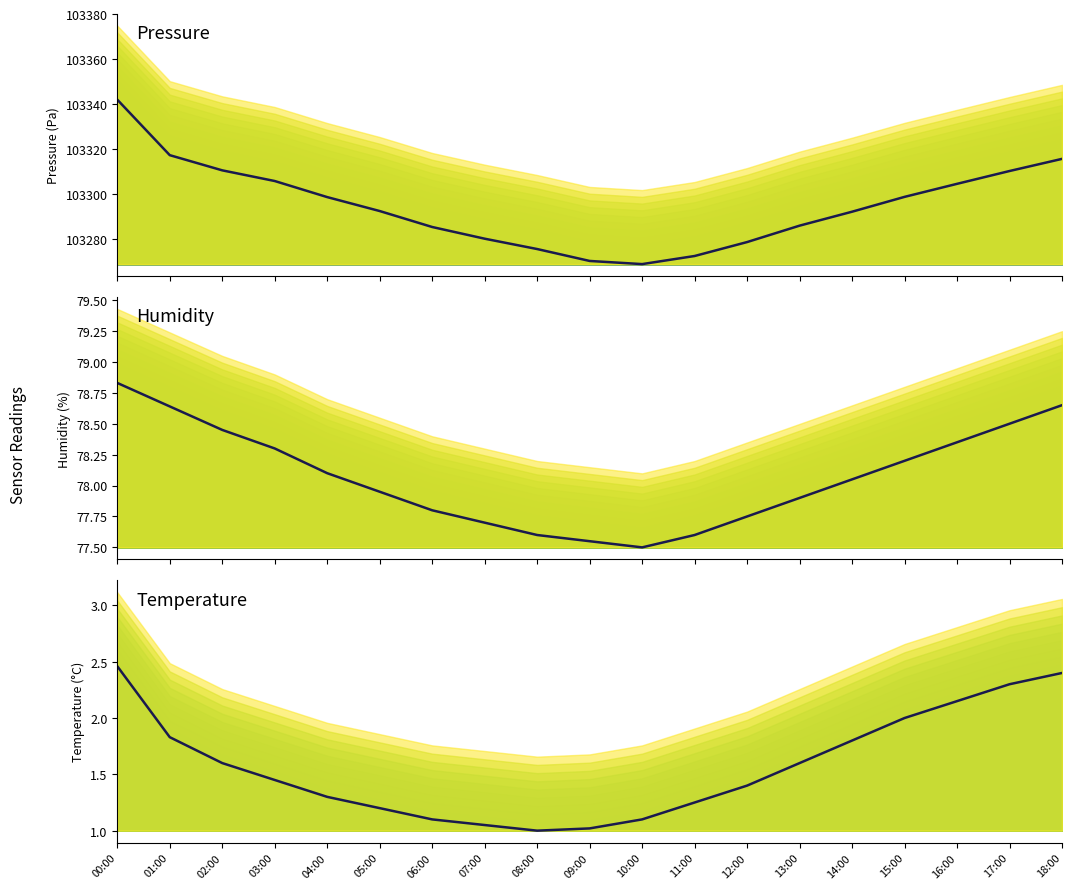

What is the label of the 11th point from the right?

08:00